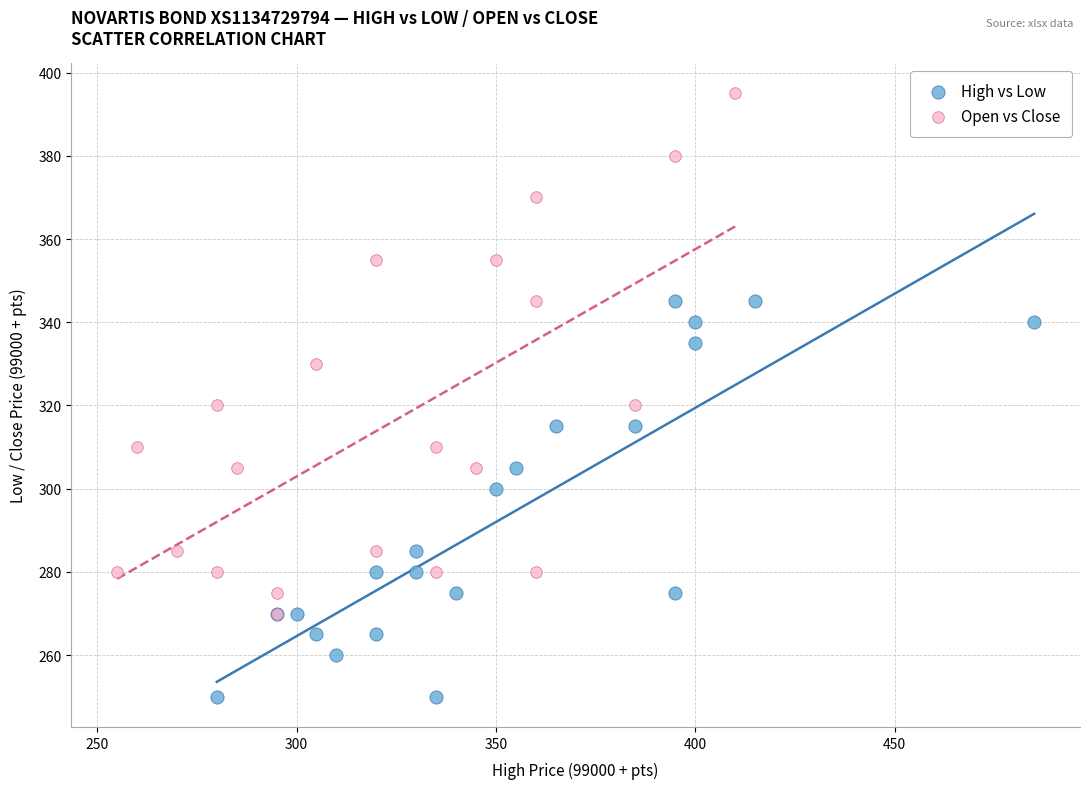

What are all the series names shown in the legend?

High vs Low, Open vs Close